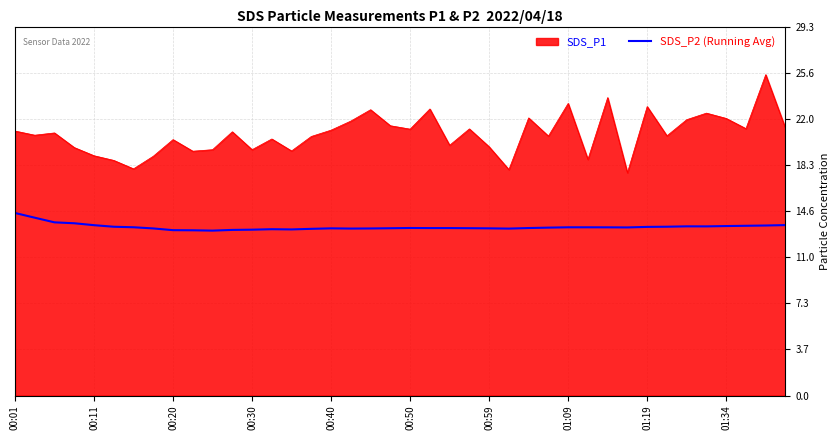

What is the difference between the maximum and minimum values in the SDS_P2 (Running Avg) series?

1.4